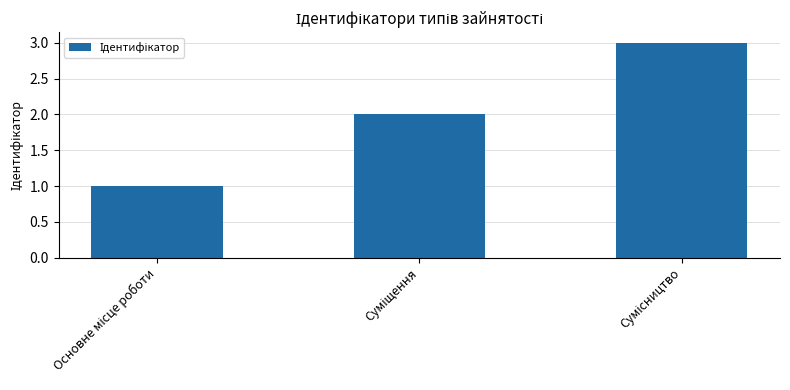

What is the maximum value shown in the chart?

3